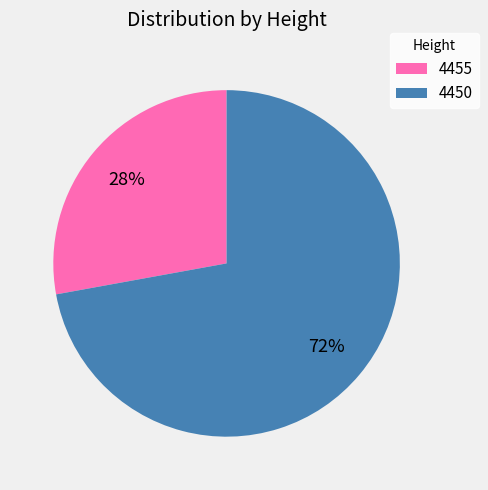

Which category accounts for the majority?

4450